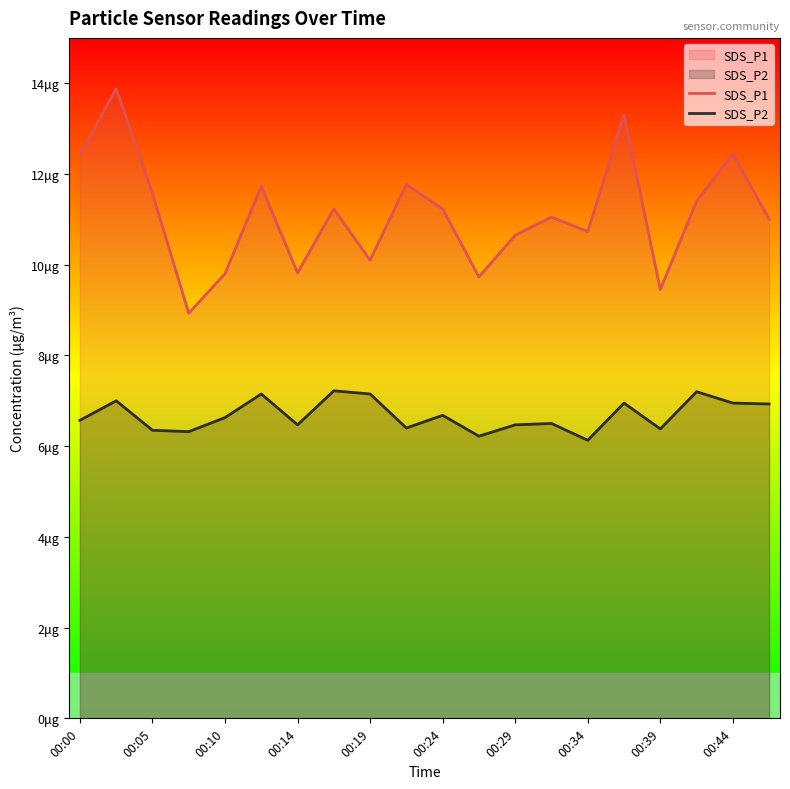

Does the chart display data point markers on the line(s)?

No